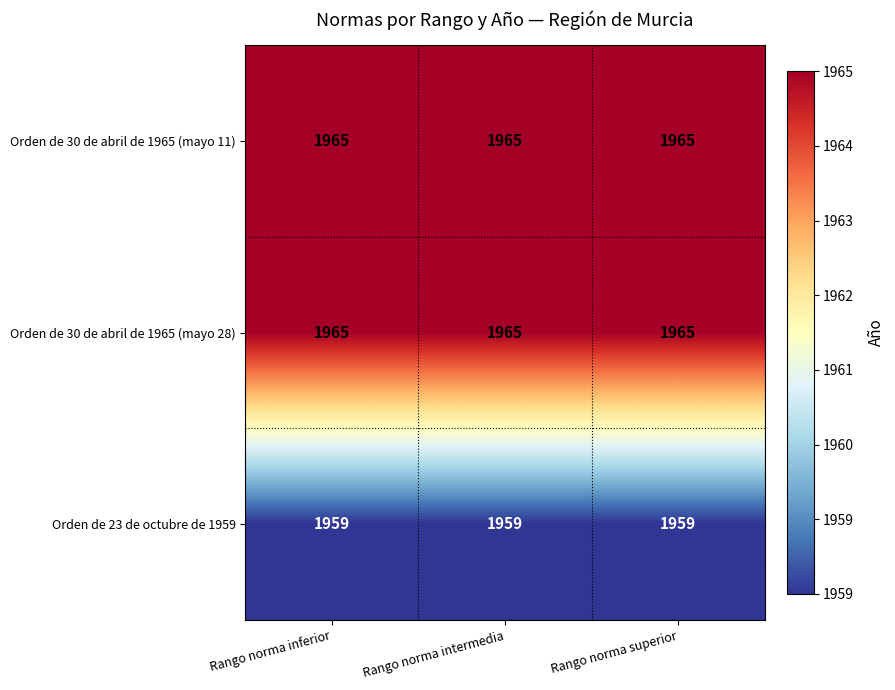

The Orden de 30 de abril de 1965 (mayo 11) series shows 502 at Rango norma superior. True or false?

False